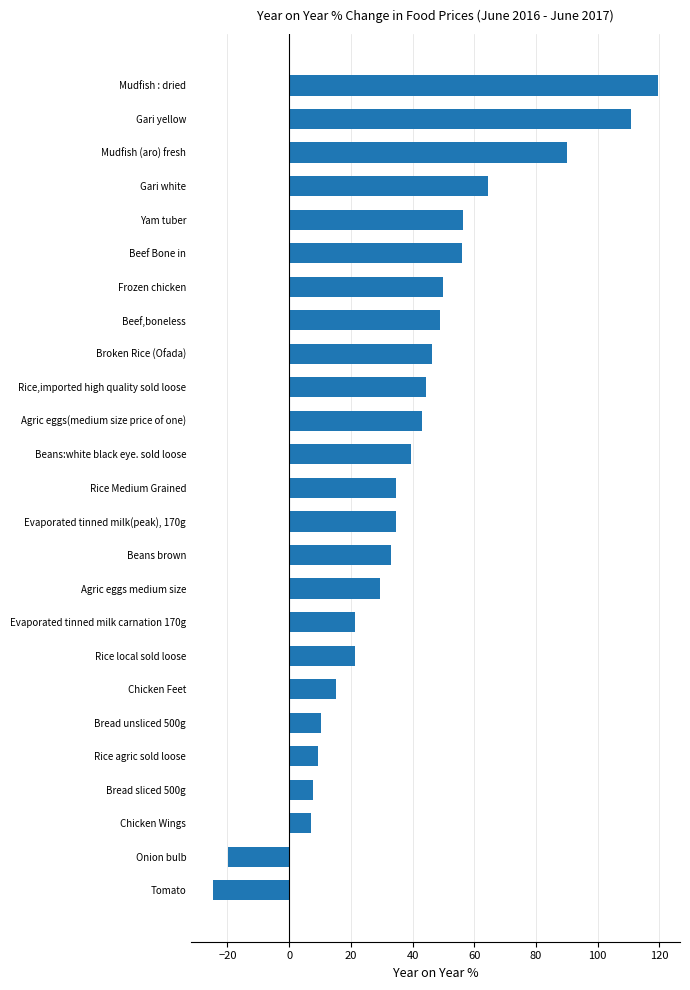

Read the value at Rice local sold loose.

21.3